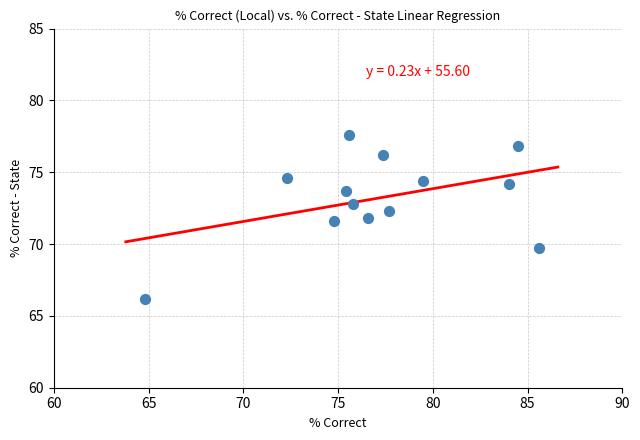

List the coordinates of all points as (Y, X) pairs, reading left to right.

(66.2, 64.8)  (74.6, 72.3)  (71.6, 74.8)  (73.7, 75.4)  (77.6, 75.6)  (72.8, 75.8)  (71.8, 76.6)  (76.2, 77.4)  (72.3, 77.7)  (74.4, 79.5)  (74.2, 84.0)  (76.8, 84.5)  (69.7, 85.6)